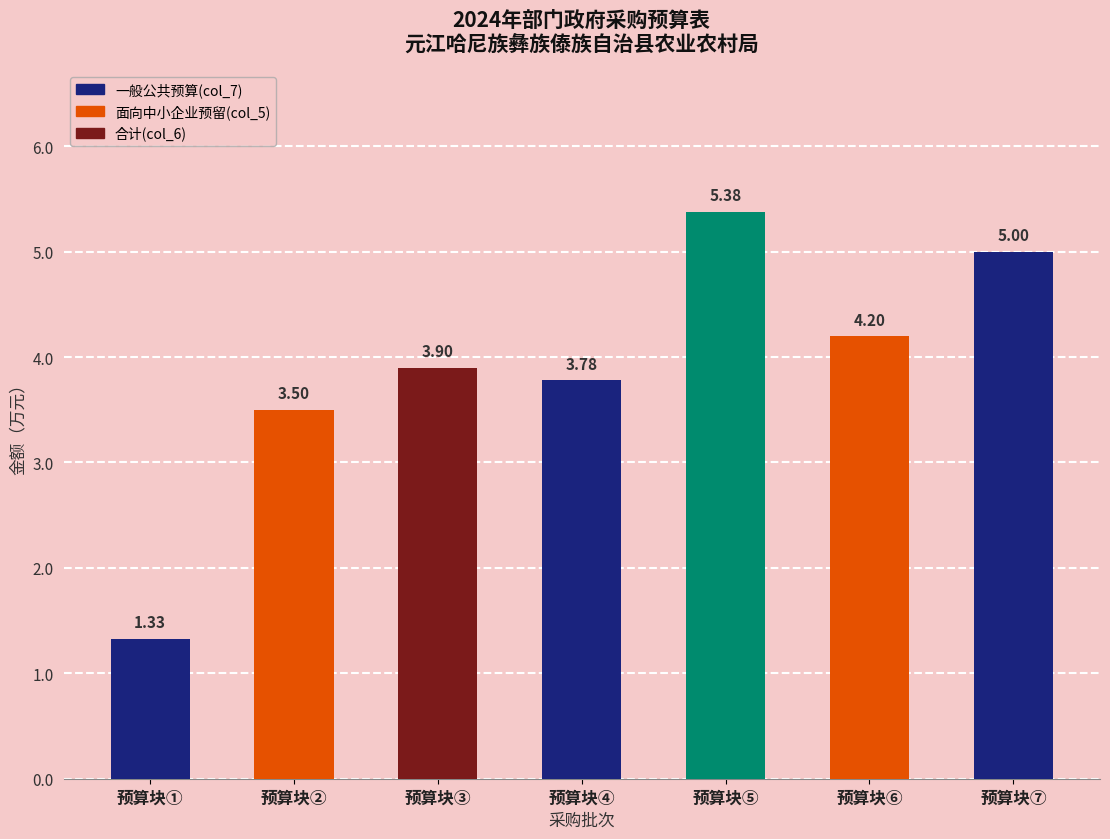

Which category has the highest value across all series?

预算块⑤